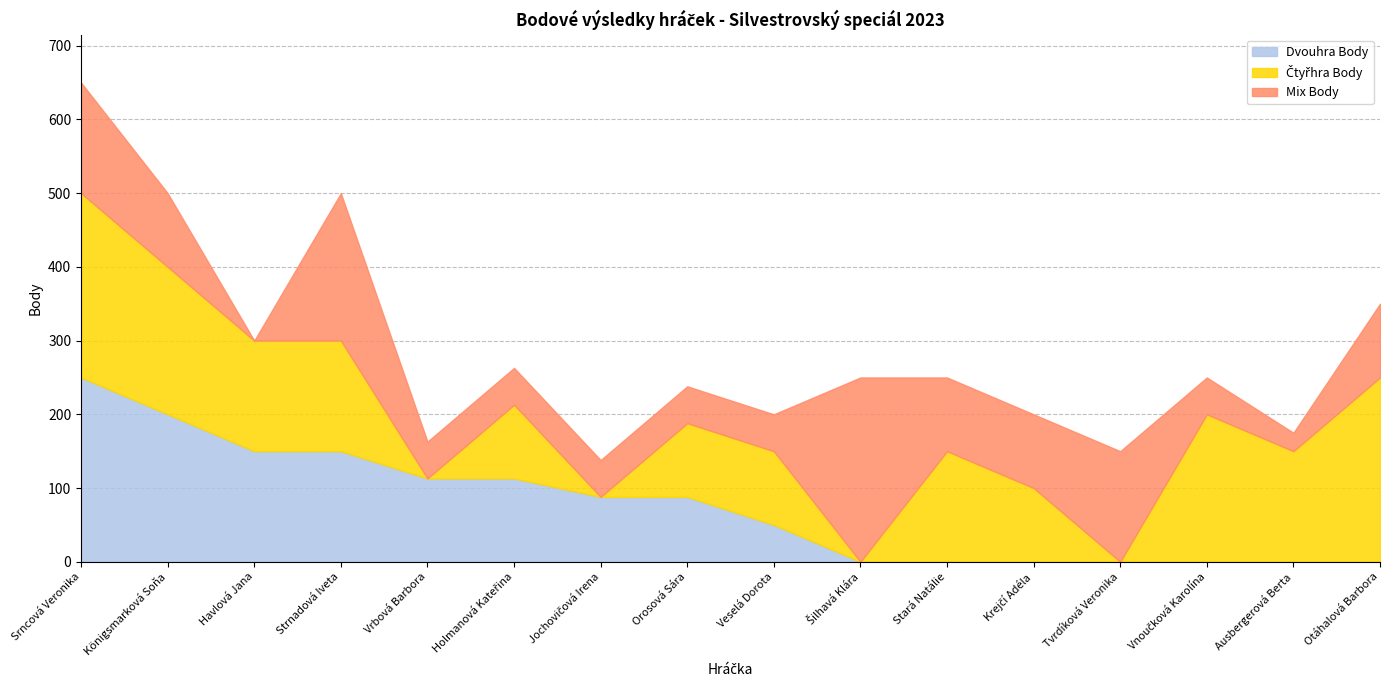

What is the spread (max minus min) of values at Havlová Jana?

150